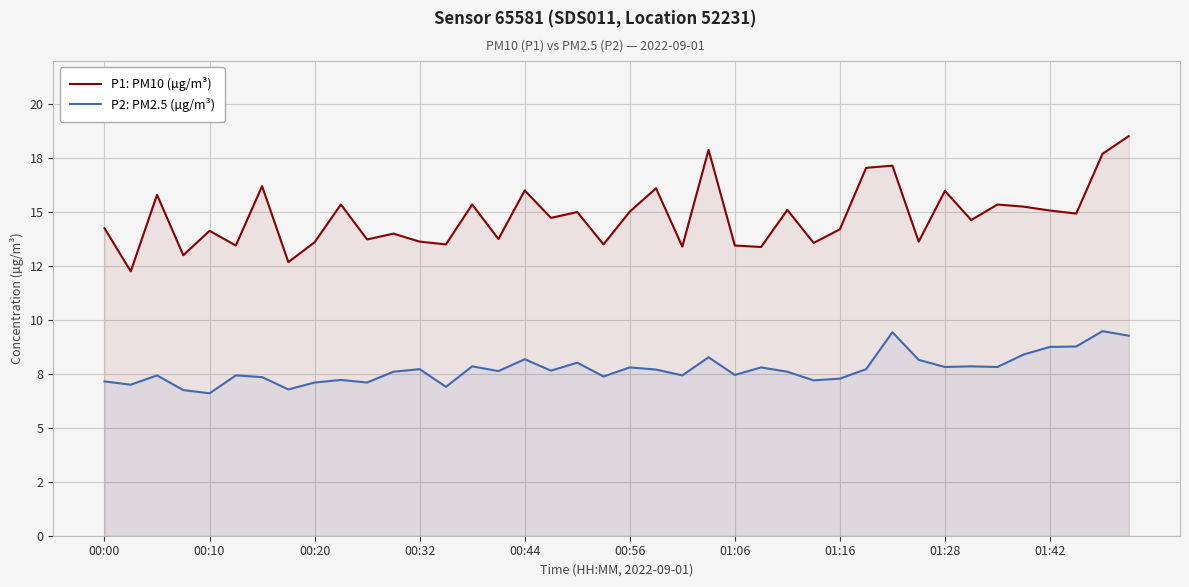

Rank the series by their average value, from lowest to highest.

P2: PM2.5 (µg/m³), P1: PM10 (µg/m³)